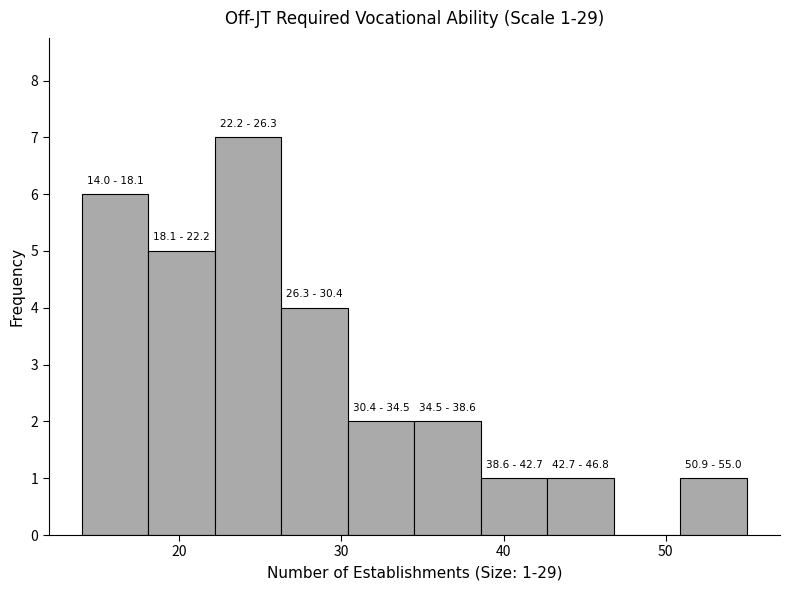

Which range on the x-axis has the tallest bar?

22.2 to 26.3